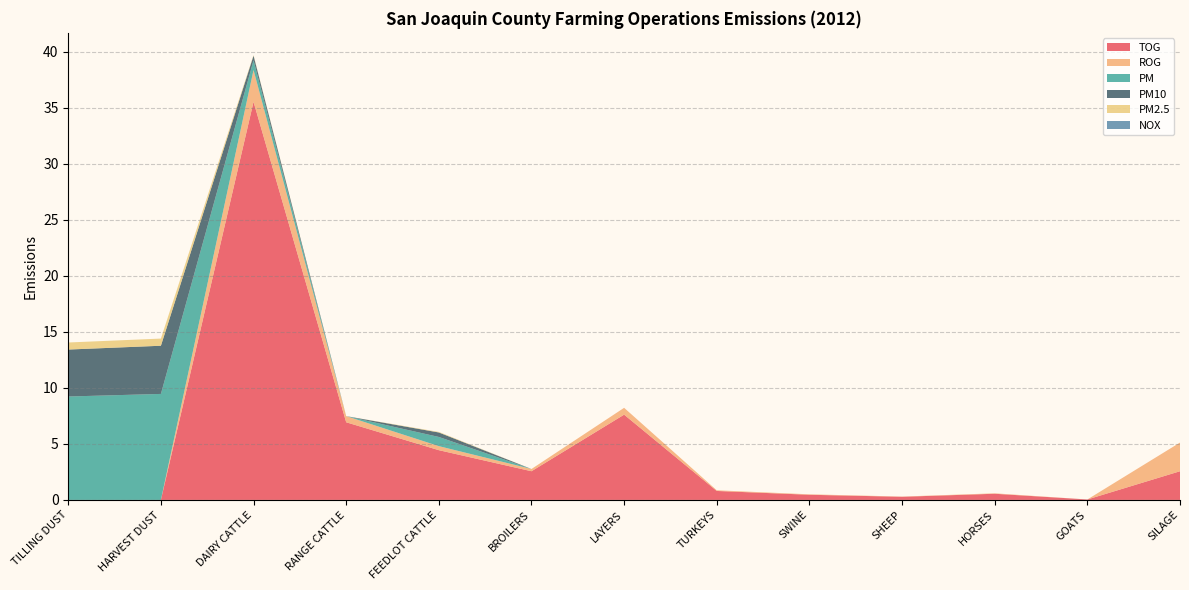

Reading left to right, list all the values displayed in this chart.

TOG: 0.0	0.0	35.5	6.9	4.4	2.6	7.6	0.8	0.5	0.3	0.6	0.0	2.6
ROG: 0.0	0.0	2.8	0.6	0.4	0.2	0.6	0.1	0.0	0.0	0.0	0.0	2.6
PM: 9.2	9.5	0.9	0.0	0.8	0.0	0.0	0.0	0.0	0.0	0.0	0.0	0.0
PM10: 4.2	4.3	0.4	0.0	0.4	0.0	0.0	0.0	0.0	0.0	0.0	0.0	0.0
PM2.5: 0.6	0.6	0.1	0.0	0.1	0.0	0.0	0.0	0.0	0.0	0.0	0.0	0.0
NOX: 0.0	0.0	0.0	0.0	0.0	0.0	0.0	0.0	0.0	0.0	0.0	0.0	0.0